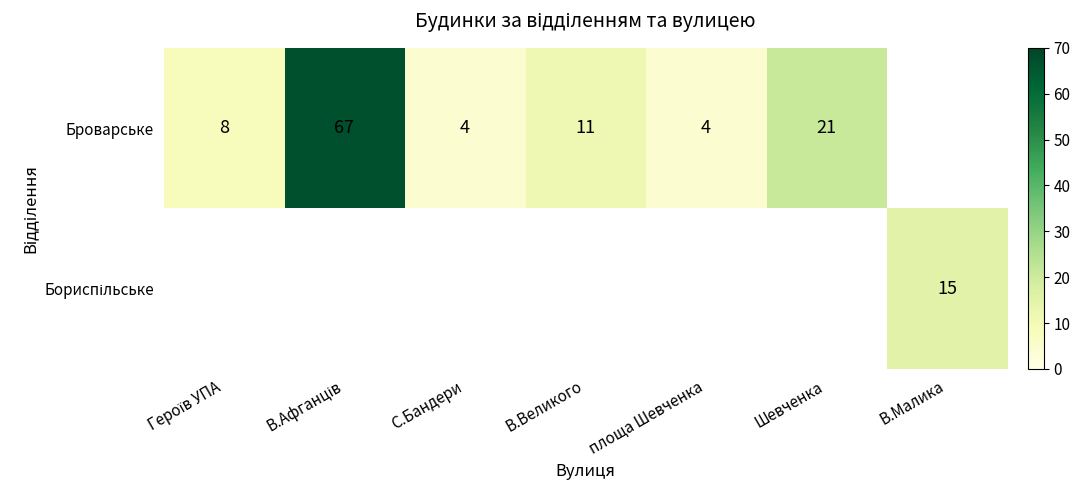

True or false: Броварське has a value of 21 at Шевченка.

True